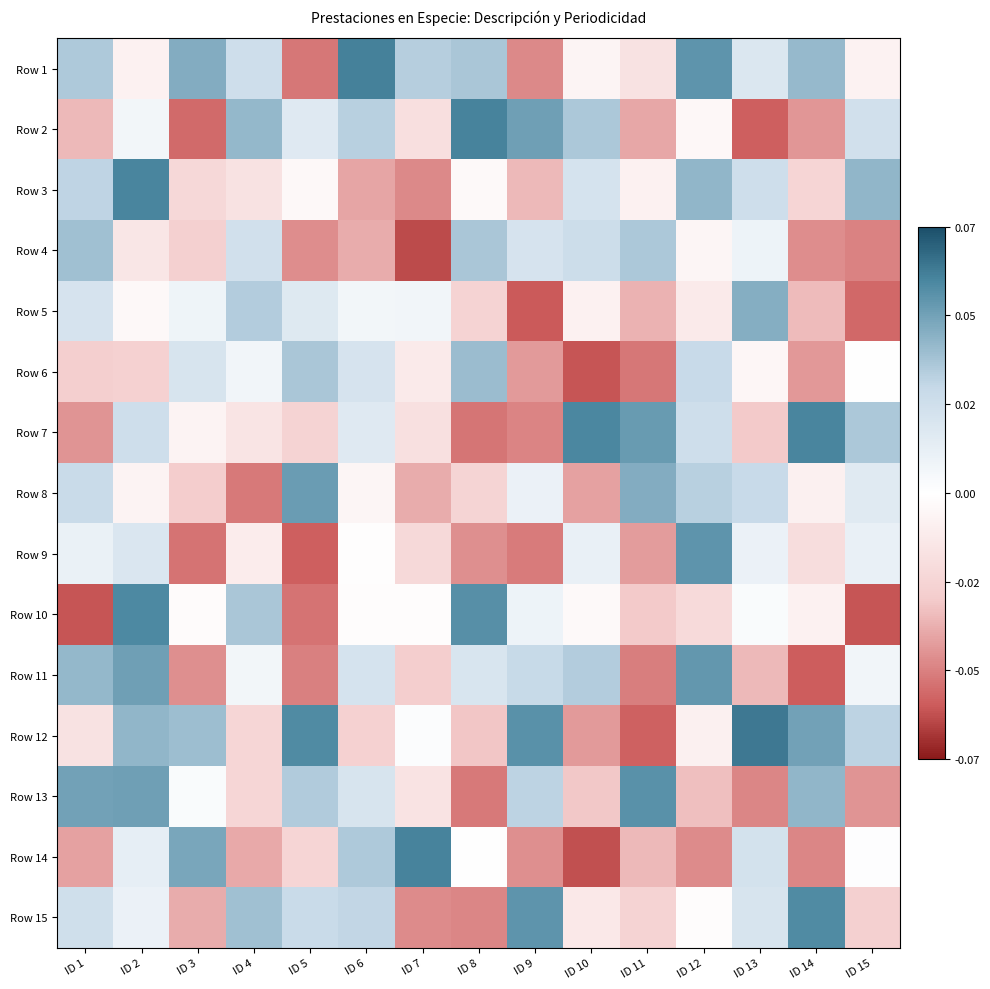

Count the number of data series in this chart.

15